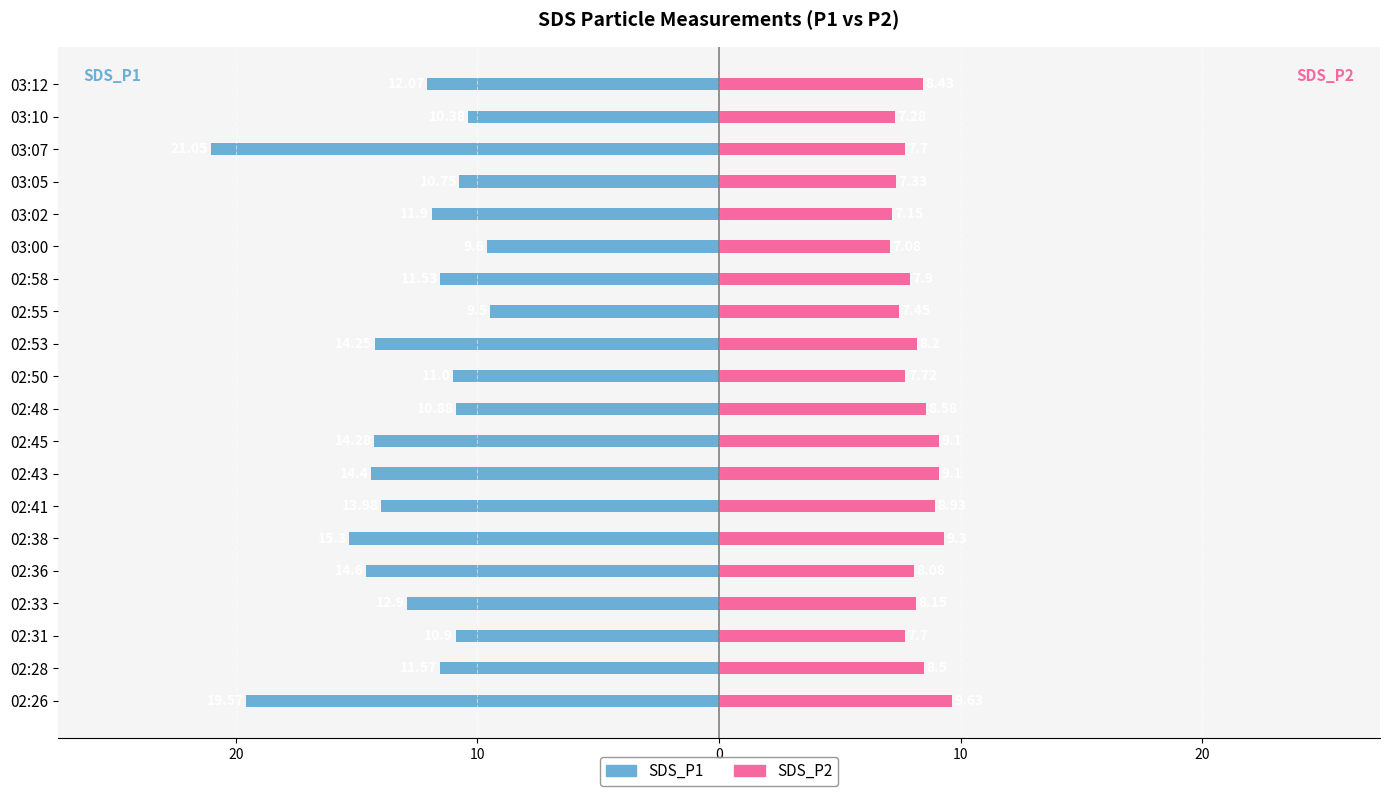

How many data points in SDS_P1 are less than -11?

13